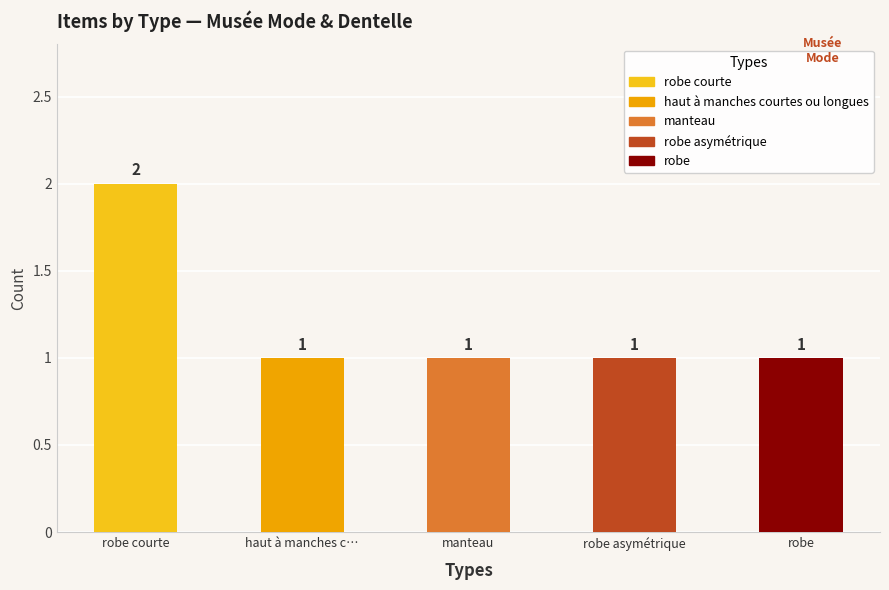

How many values are between 1 and 2?

5